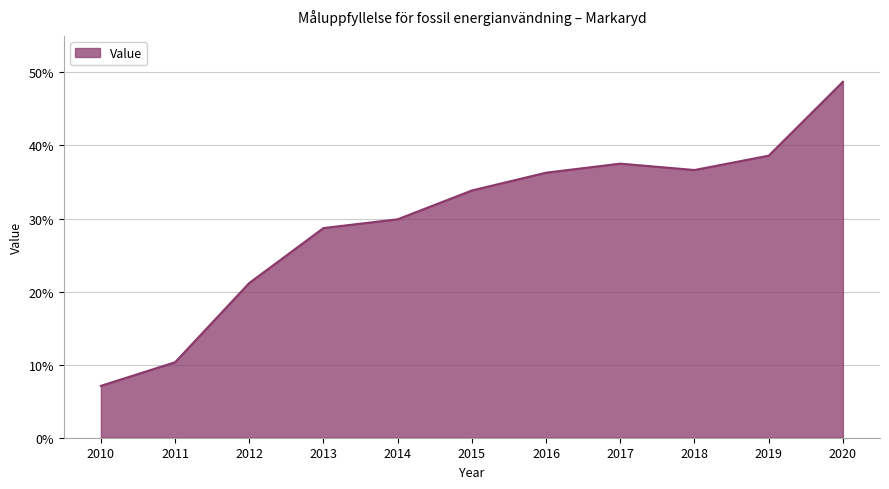

Where is the data nearest to the value 27?

2013